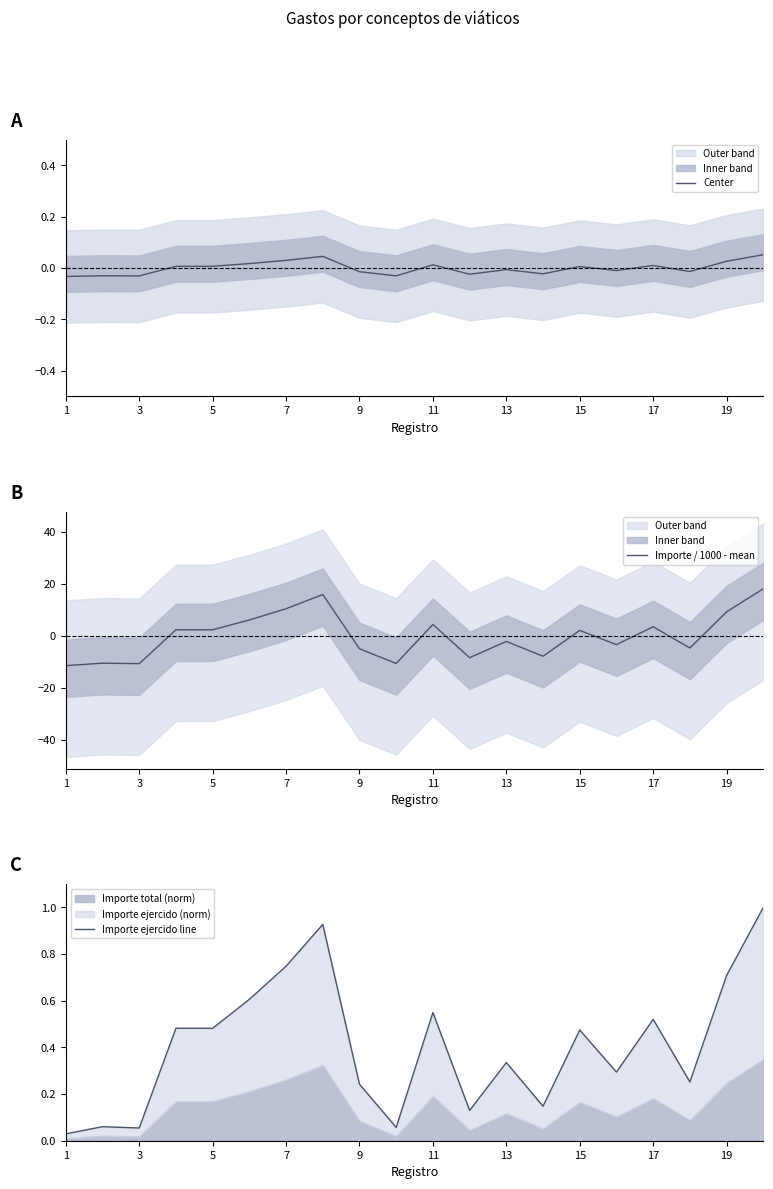

Reading left to right, extract all data points from this chart.

Center: -0.0	-0.0	-0.0	0.0	0.0	0.0	0.0	0.0	-0.0	-0.0	0.0	-0.0	-0.0	-0.0	0.0	-0.0	0.0	-0.0	0.0	0.1
Importe / 1000 - mean: -11.4	-10.5	-10.7	2.3	2.3	6.1	10.4	15.9	-4.9	-10.6	4.4	-8.4	-2.1	-7.8	2.1	-3.4	3.5	-4.6	9.2	18.1
Importe ejercido line: 0.0	0.1	0.1	0.5	0.5	0.6	0.7	0.9	0.2	0.1	0.5	0.1	0.3	0.1	0.5	0.3	0.5	0.3	0.7	1.0